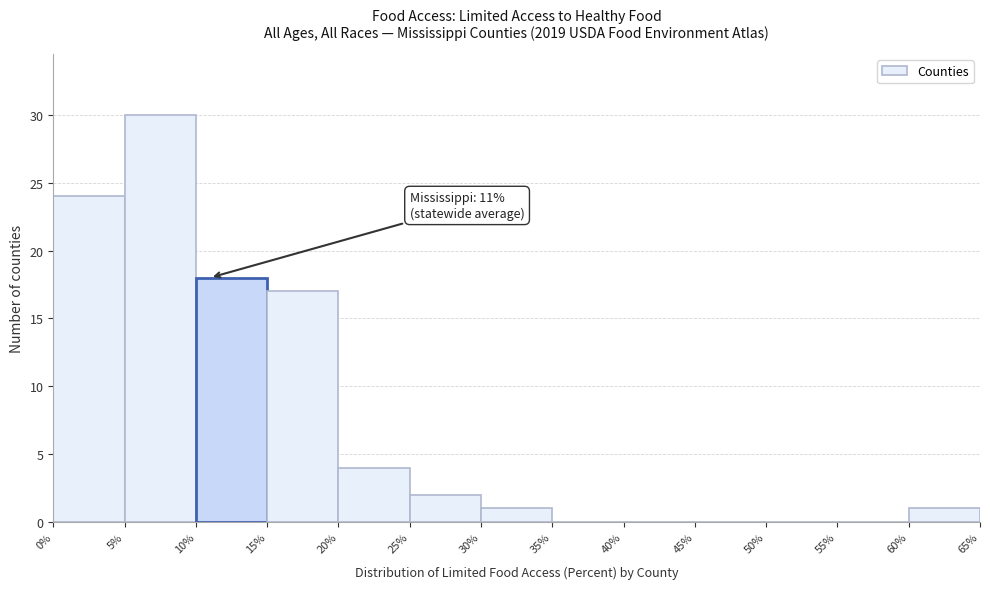

Which range on the x-axis has the tallest bar?

5% to 10%